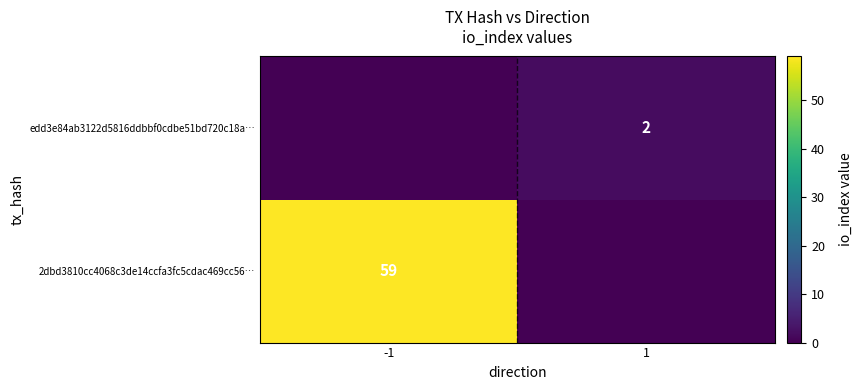

The edd3e84ab3122d5816ddbbf0cdbe51bd720c18a… series shows 3 at 1. True or false?

False